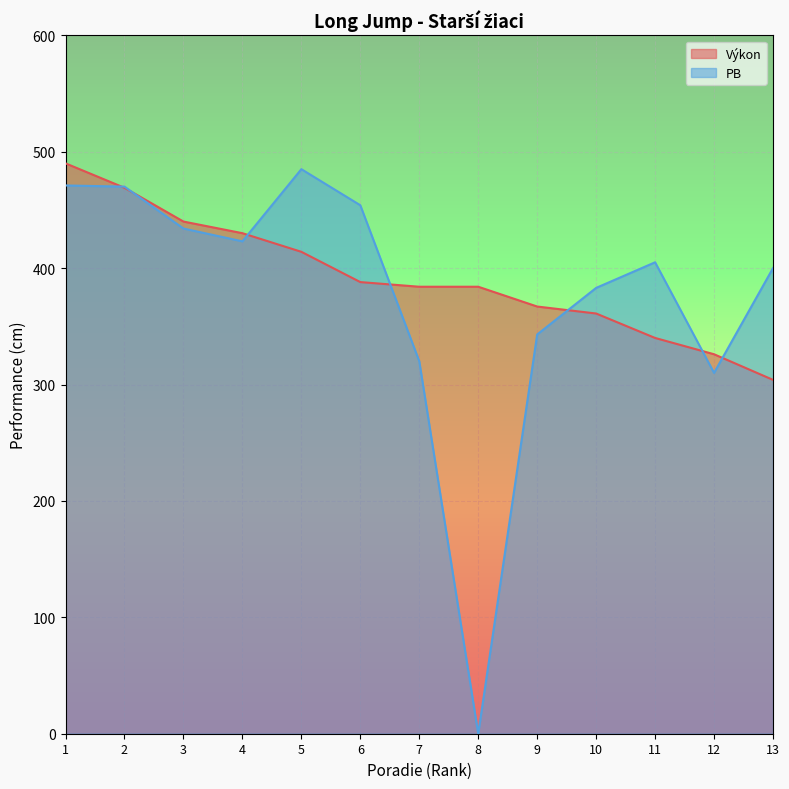

How many lines are shown in the chart?

2